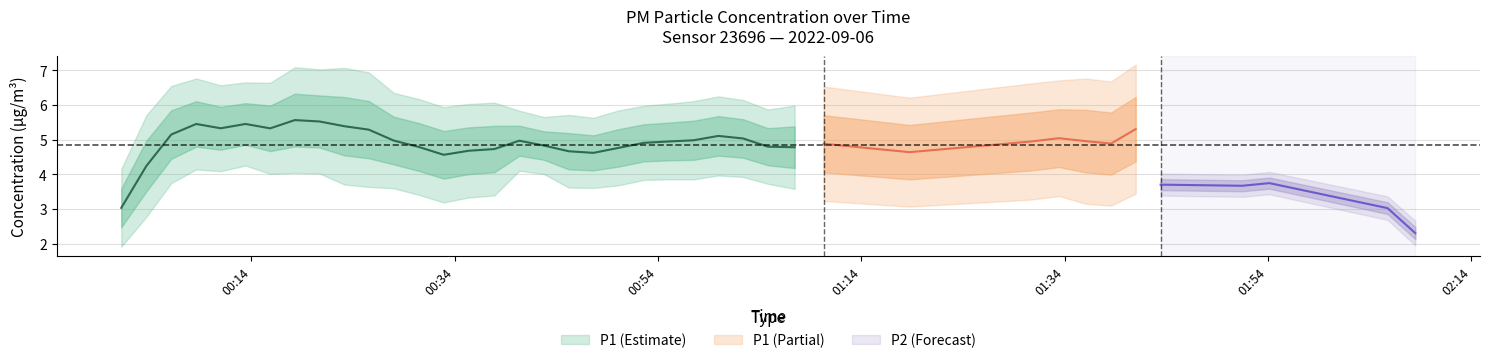

Which series has the widest spread of values?

P1